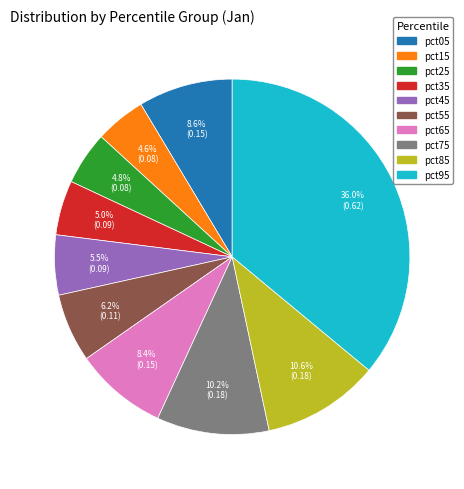

Which category has the biggest portion of the pie?

pct95